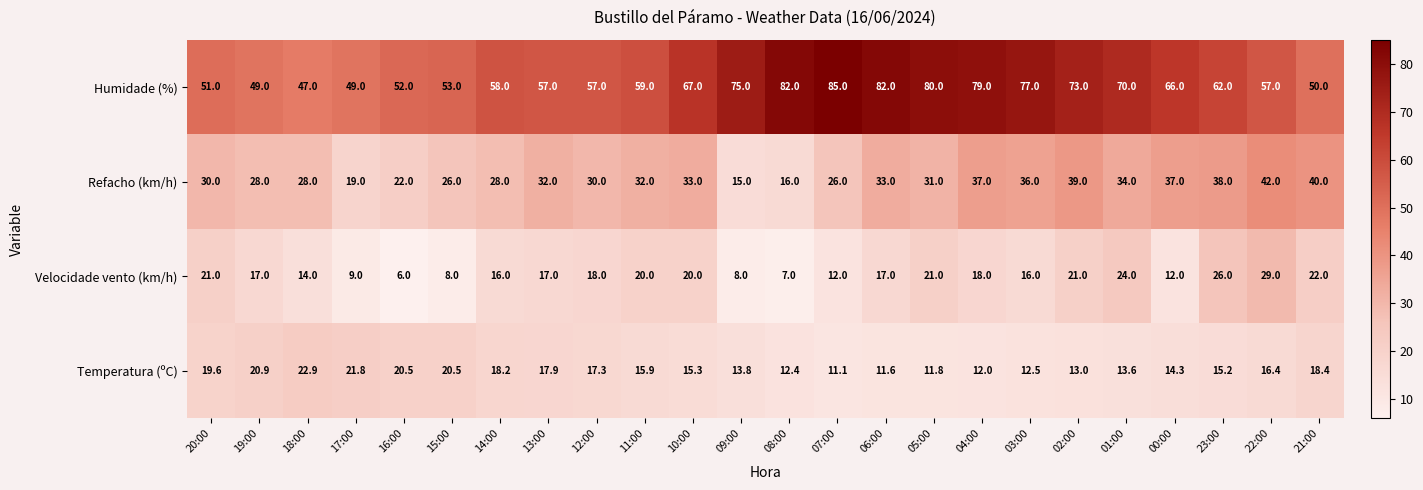

Which series has the widest spread of values?

Humidade (%)